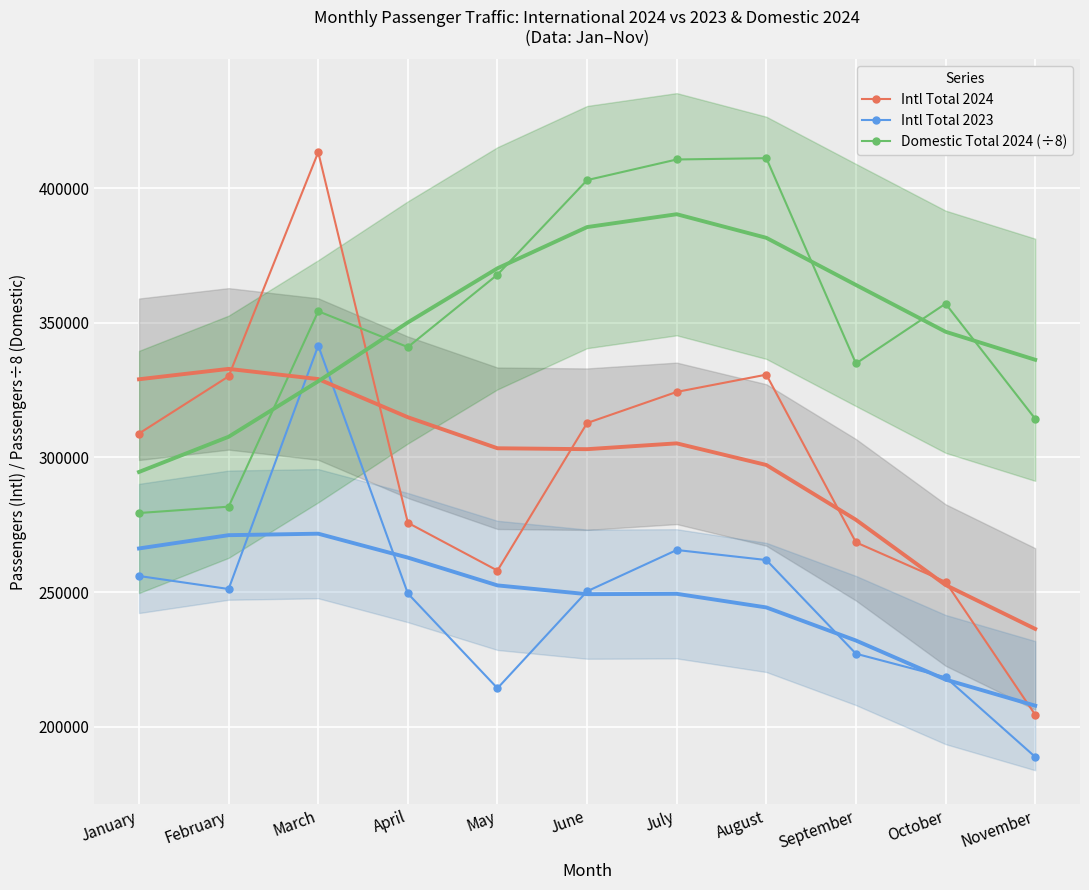

Which series has the widest spread of values?

Intl Total 2024